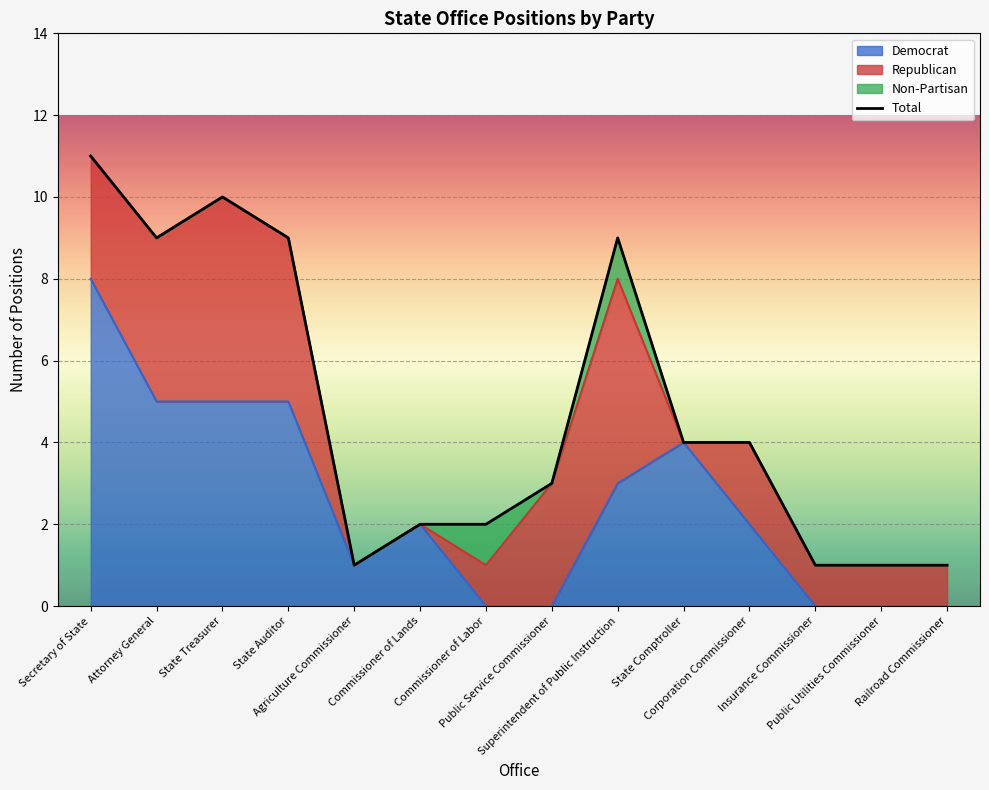

True or false: Democrat and Total cross at least once.

False